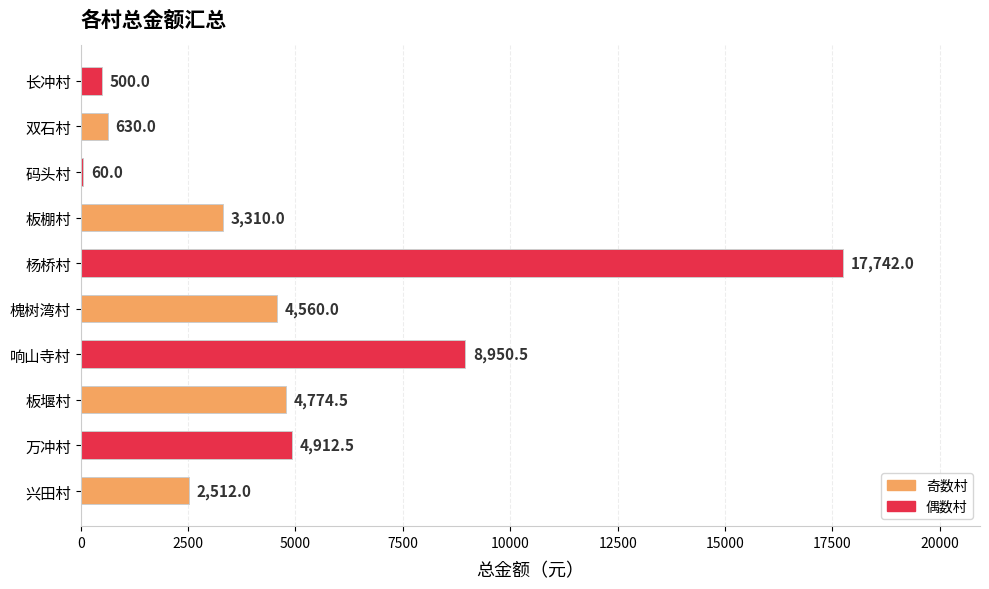

At which category does the chart reach its peak across all series?

杨桥村